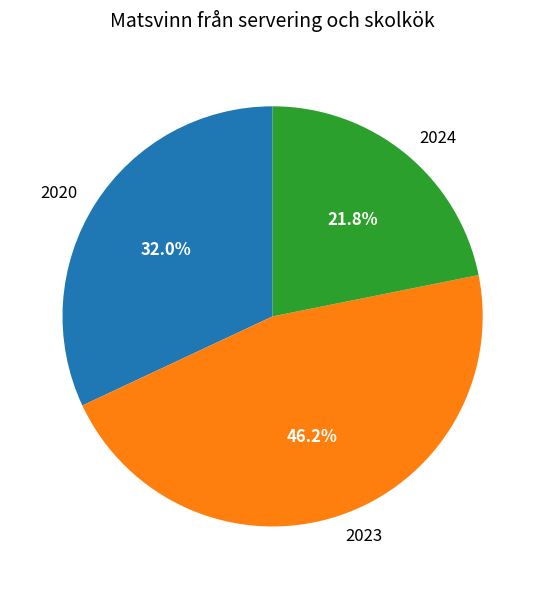

To the nearest percent, what is the combined percentage of 2024 and 2023?

68%